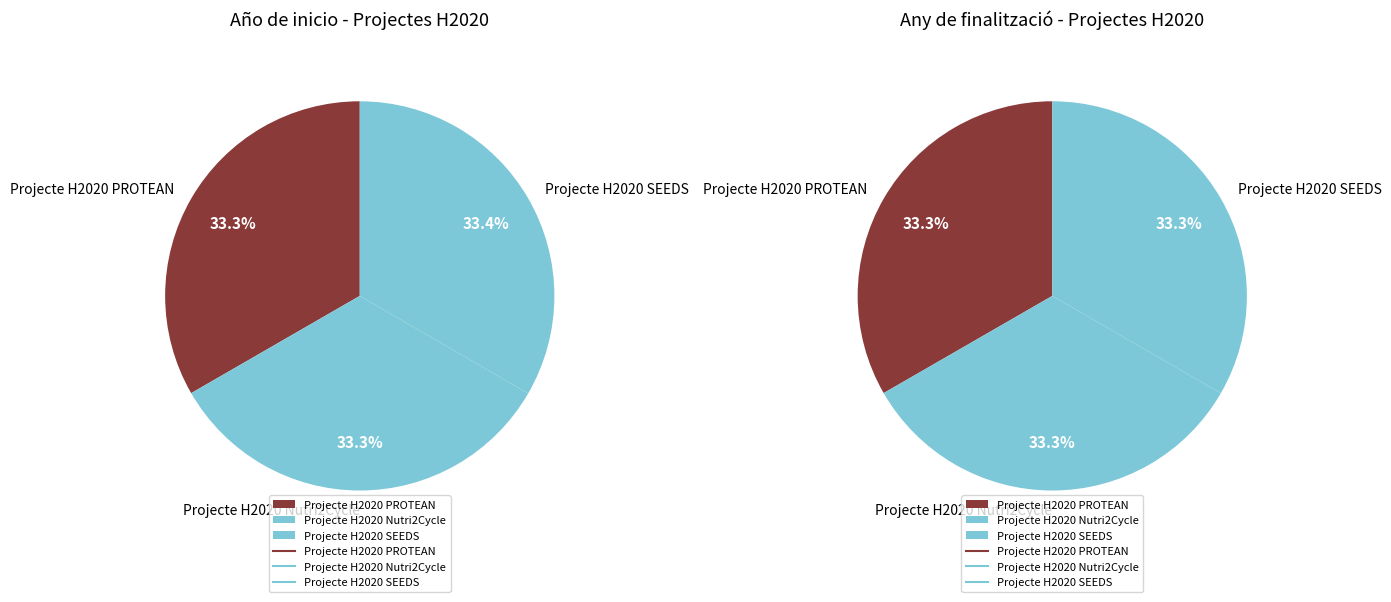

Count the number of slices in the pie.

3